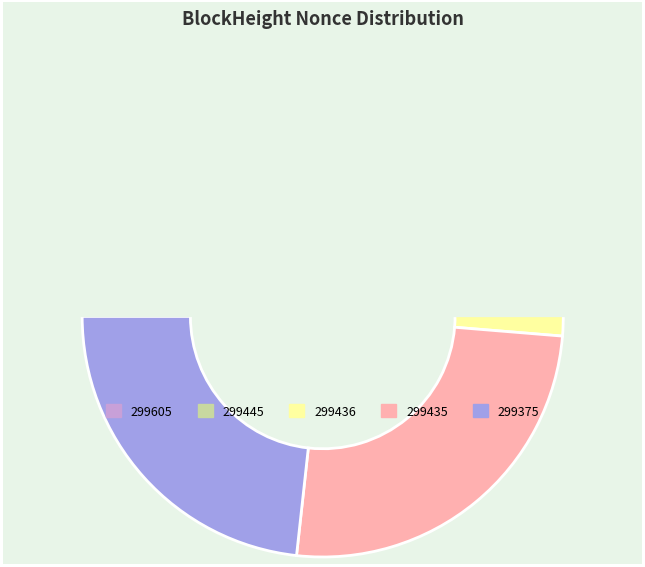

Is it true that 299445 is 40% of the pie?

False